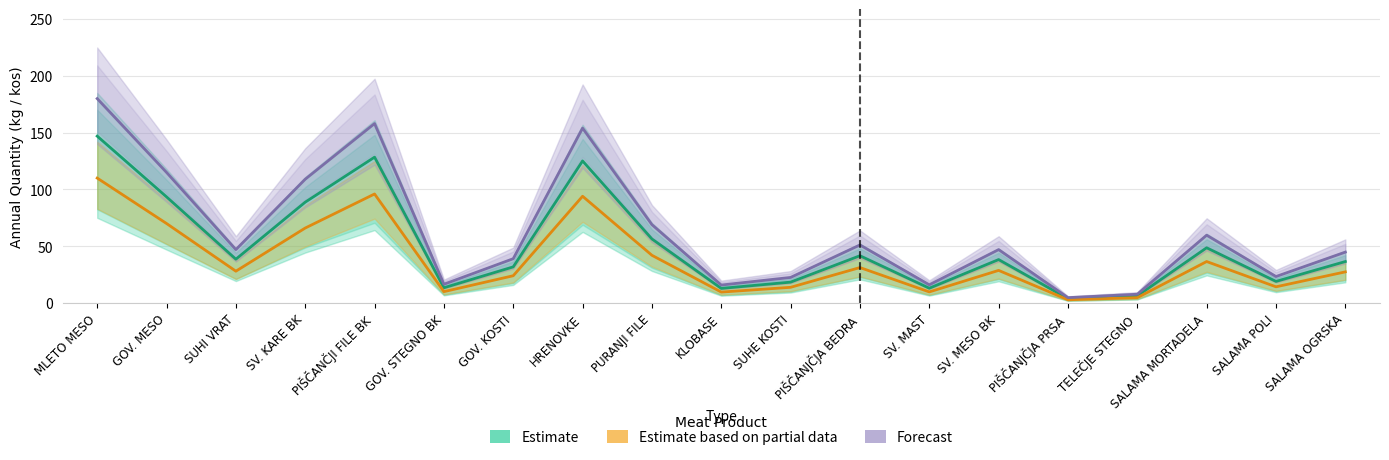

Reading left to right, what are all the values shown in this chart?

Estimate: MLETO MESO=146.9	GOV. MESO=93.5	SUHI VRAT=38.6	SV. KARE BK=88.8	PIŠČANČJI FILE BK=128.4	GOV. STEGNO BK=13.4	GOV. KOSTI=31.8	HRENOVKE=125.1	PURANJI FILE=56.4	KLOBASE=12.8	SUHE KOSTI=18.4	PIŠČANJČJA BEDRA=41.6	SV. MAST=13.0	SV. MESO BK=38.2	PIŠČANJČJA PRSA=3.8	TELEČJE STEGNO=6.3	SALAMA MORTADELA=48.6	SALAMA POLI=19.0	SALAMA OGRSKA=36.5
Estimate based on partial data: MLETO MESO=110.0	GOV. MESO=70.0	SUHI VRAT=28.0	SV. KARE BK=66.0	PIŠČANČJI FILE BK=96.0	GOV. STEGNO BK=10.0	GOV. KOSTI=24.0	HRENOVKE=94.0	PURANJI FILE=42.0	KLOBASE=9.6	SUHE KOSTI=13.8	PIŠČANJČJA BEDRA=31.2	SV. MAST=9.8	SV. MESO BK=28.7	PIŠČANJČJA PRSA=2.9	TELEČJE STEGNO=4.7	SALAMA MORTADELA=36.5	SALAMA POLI=14.2	SALAMA OGRSKA=27.4
Forecast: MLETO MESO=180.0	GOV. MESO=115.0	SUHI VRAT=47.0	SV. KARE BK=109.0	PIŠČANČJI FILE BK=158.0	GOV. STEGNO BK=16.5	GOV. KOSTI=39.0	HRENOVKE=154.0	PURANJI FILE=69.0	KLOBASE=15.8	SUHE KOSTI=22.5	PIŠČANJČJA BEDRA=51.1	SV. MAST=16.0	SV. MESO BK=47.0	PIŠČANJČJA PRSA=4.7	TELEČJE STEGNO=7.7	SALAMA MORTADELA=59.7	SALAMA POLI=23.3	SALAMA OGRSKA=44.8